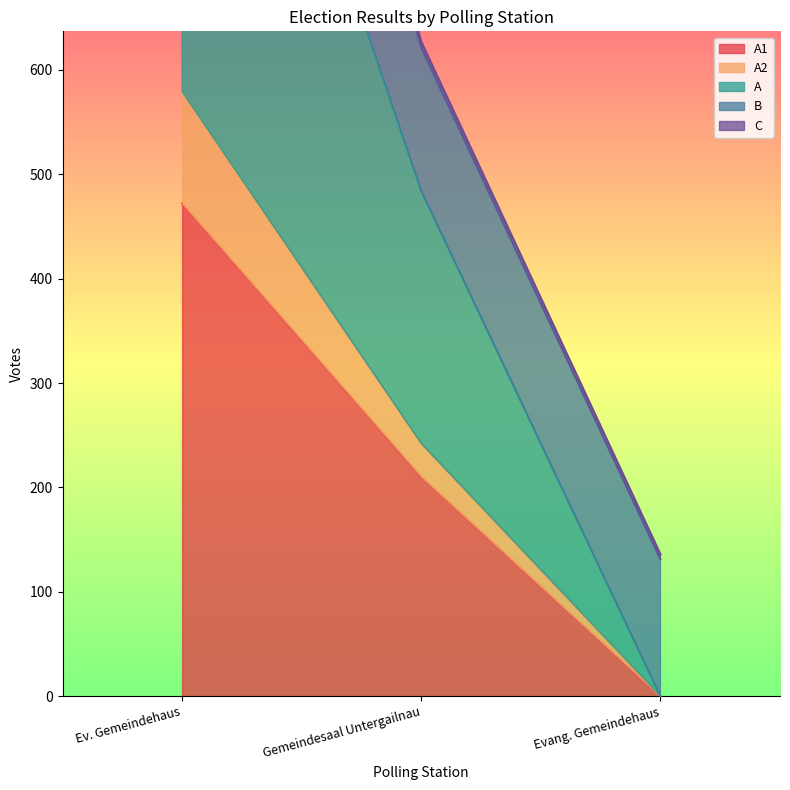

Which category has the highest value in the A series?

Ev. Gemeindehaus